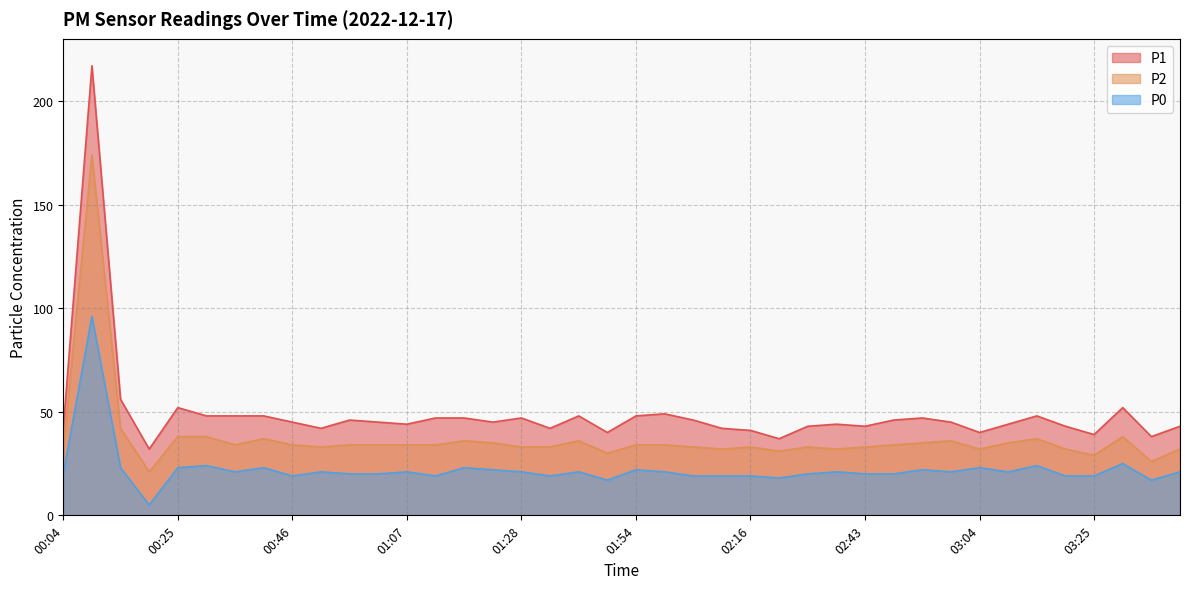

Read the P1 value at 00:30, to the nearest 10.

50